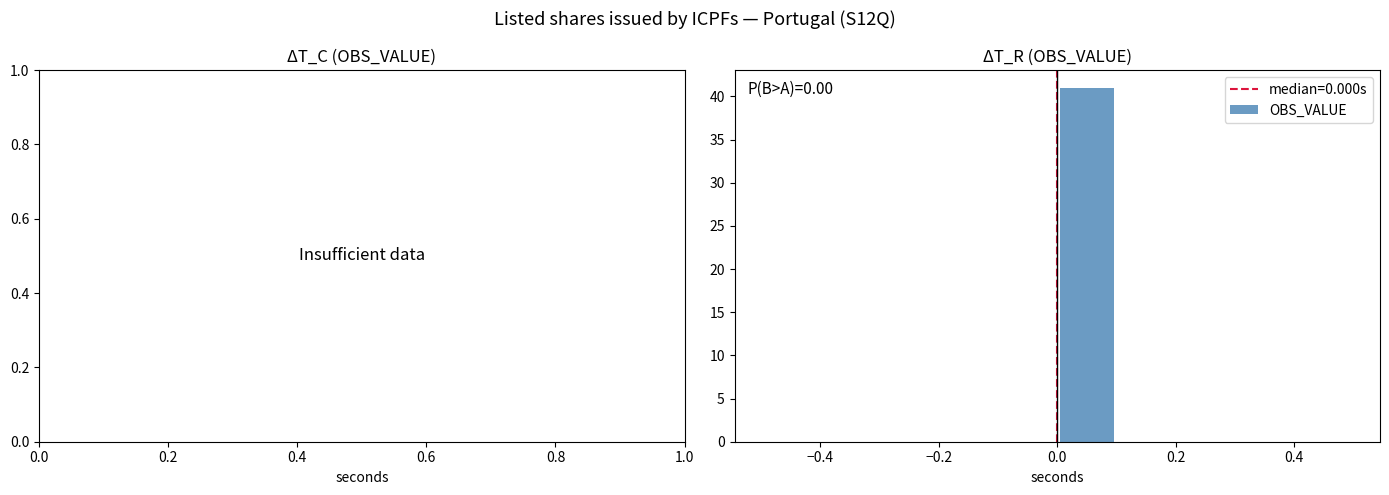

Which range on the x-axis has the tallest bar?

0.0 to 0.1